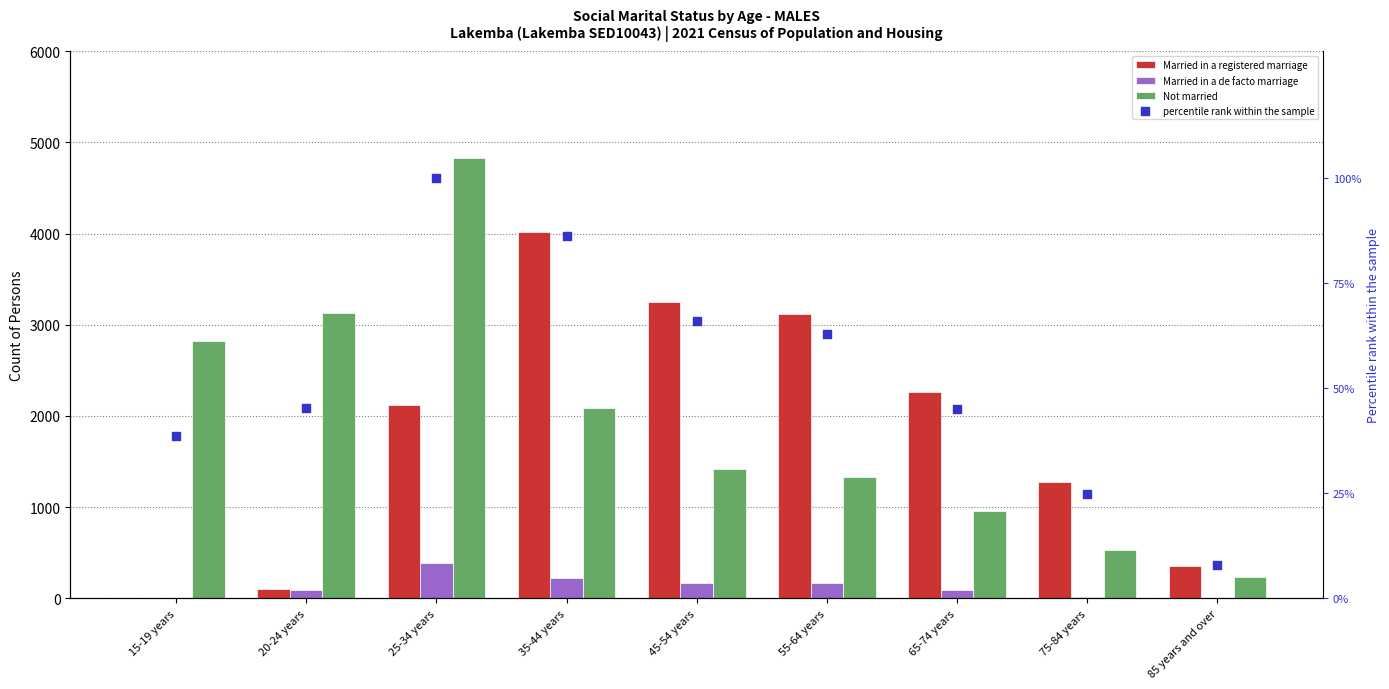

What is the total value across all series at 45-54 years?

4902.8